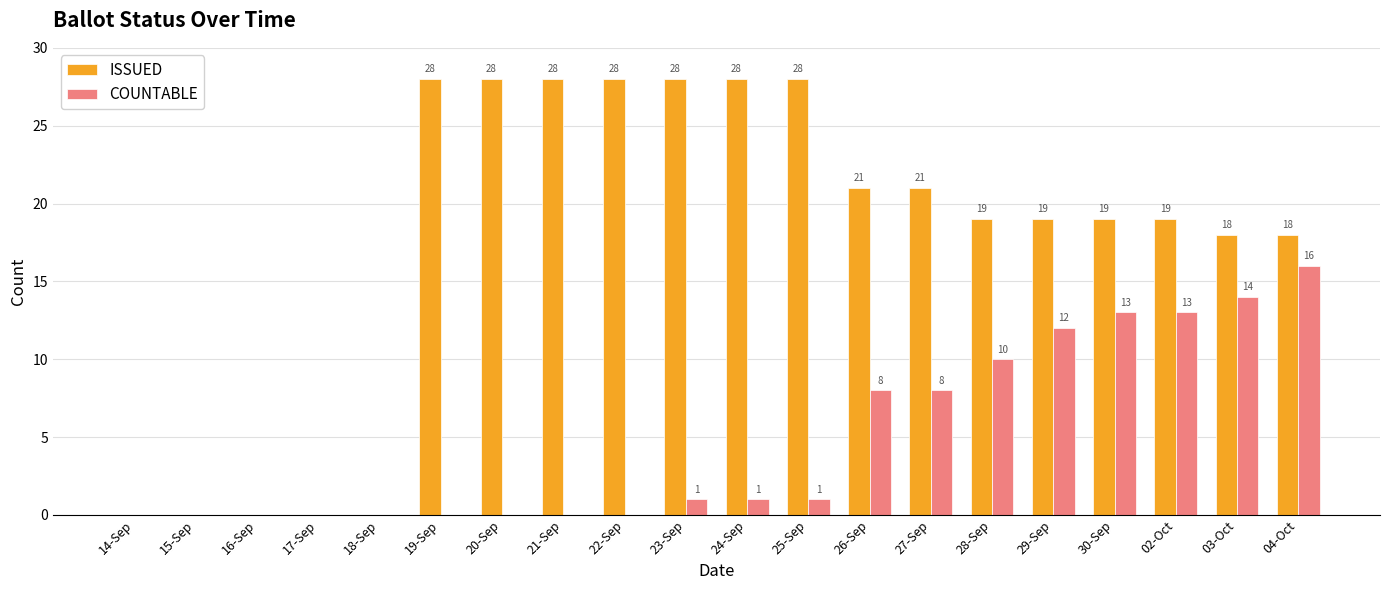

What is the maximum value for COUNTABLE?

16